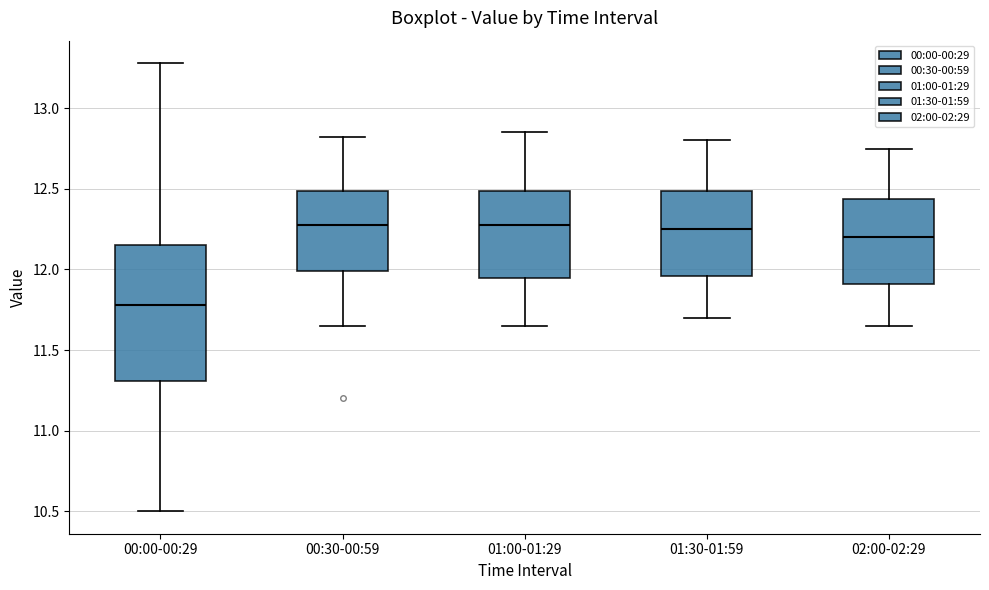

Reading left to right, transcribe this box plot: for each box, give where its median line is, the range the box spans, and where its two whiskers end, as read against the y-axis. The values are not printed on the chart, so give them approximately, as read against the axis.

00:00-00:29: median 11.80, box 11.30 to 12.15, whiskers 10.50 to 13.30
00:30-00:59: median 12.30, box 12.00 to 12.50, whiskers 11.65 to 12.80
01:00-01:29: median 12.30, box 11.95 to 12.50, whiskers 11.65 to 12.85
01:30-01:59: median 12.25, box 11.95 to 12.50, whiskers 11.70 to 12.80
02:00-02:29: median 12.20, box 11.90 to 12.45, whiskers 11.65 to 12.75